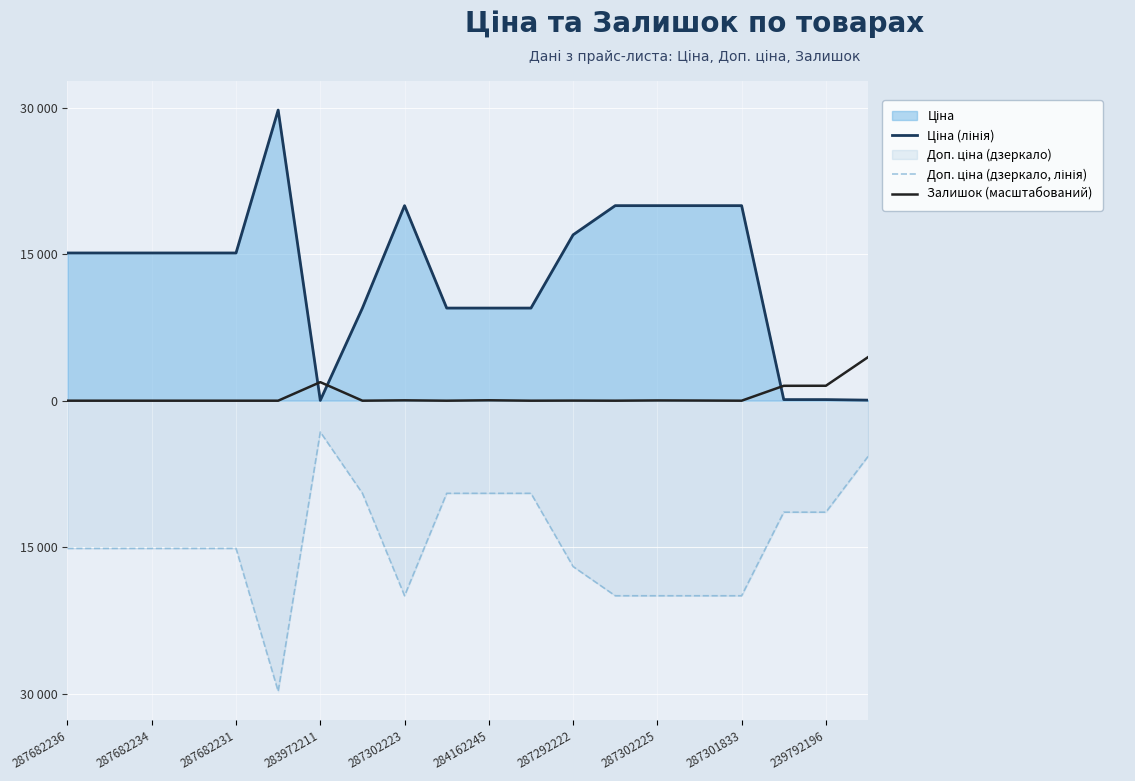

What is the sum of the Залишок (масштабований) values at 284162245 and 283972211?

1941.0